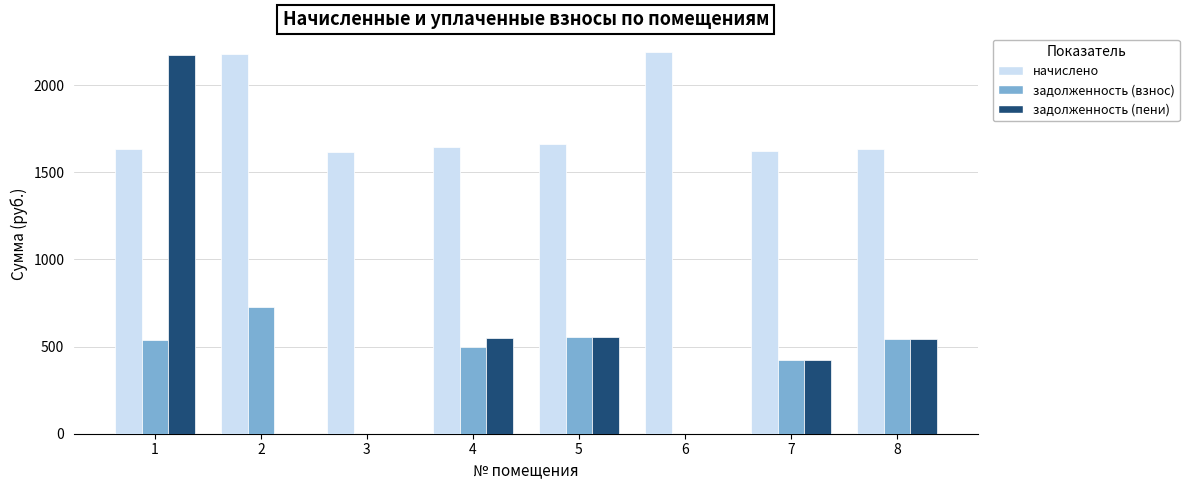

Which series has the largest total across all categories?

начислено